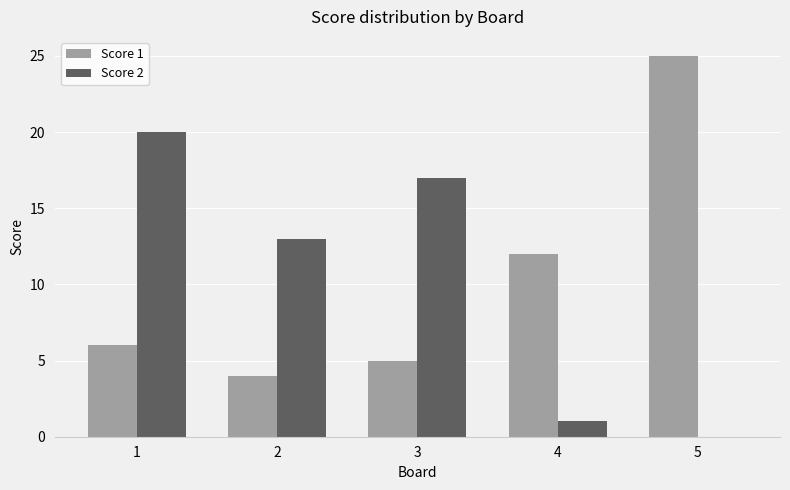

Between 1 and 2, which series saw the biggest shift?

Score 2